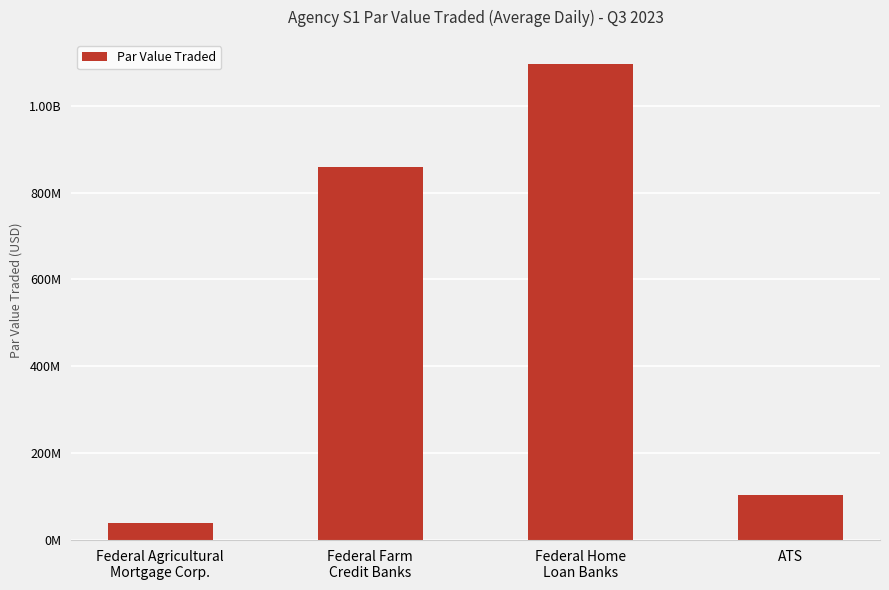

Reading left to right, list all the values displayed in this chart.

Federal Agricultural
Mortgage Corp.=39656142.9	Federal Farm
Credit Banks=858938841.3	Federal Home
Loan Banks=1096525405.3	ATS=104623304.6